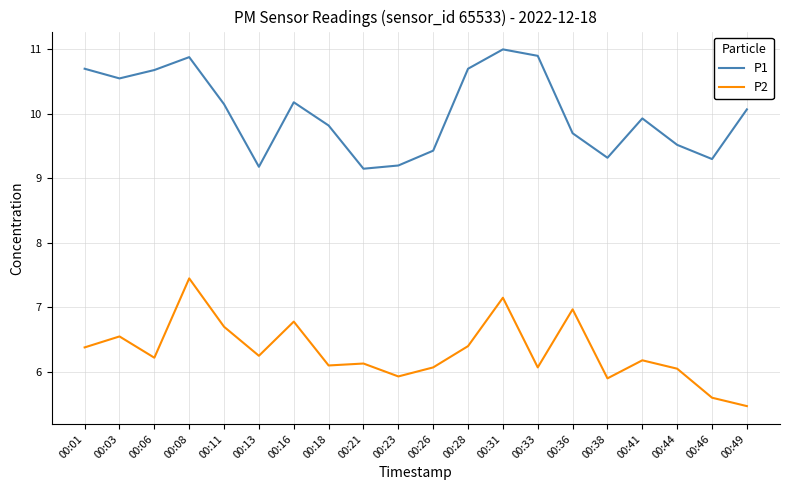

What is the difference between the highest and lowest values at 00:06?

4.5